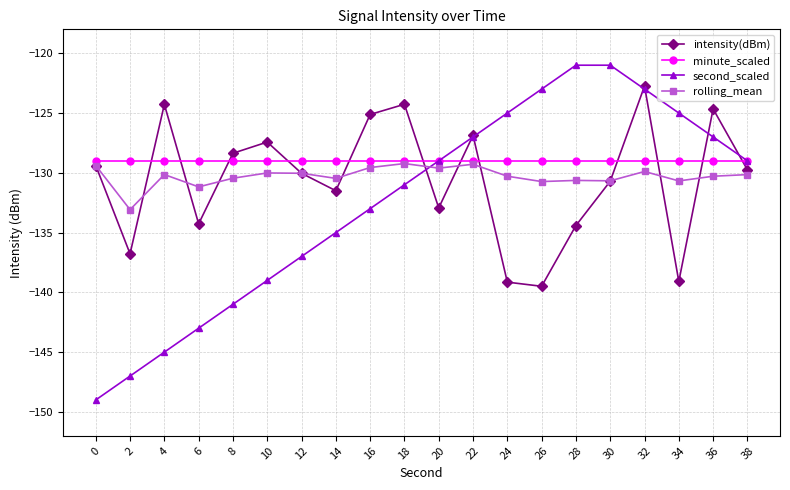

At 6, list the series in order from largest to smallest.

minute_scaled, rolling_mean, intensity(dBm), second_scaled